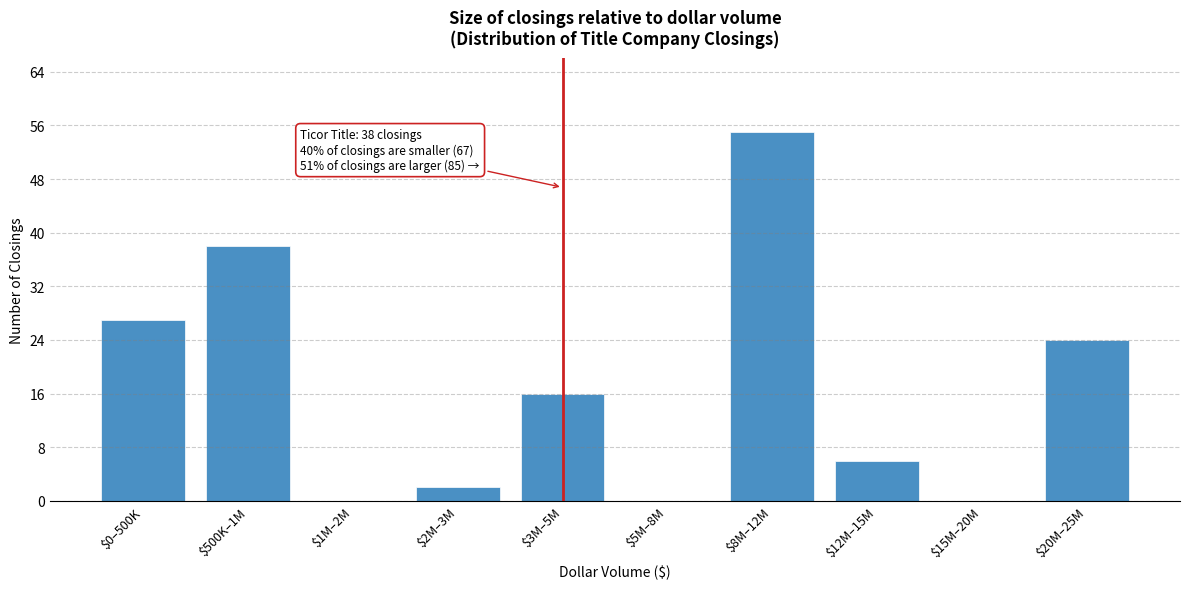

The chart shows a value of 55 at $8M–12M. True or false?

True